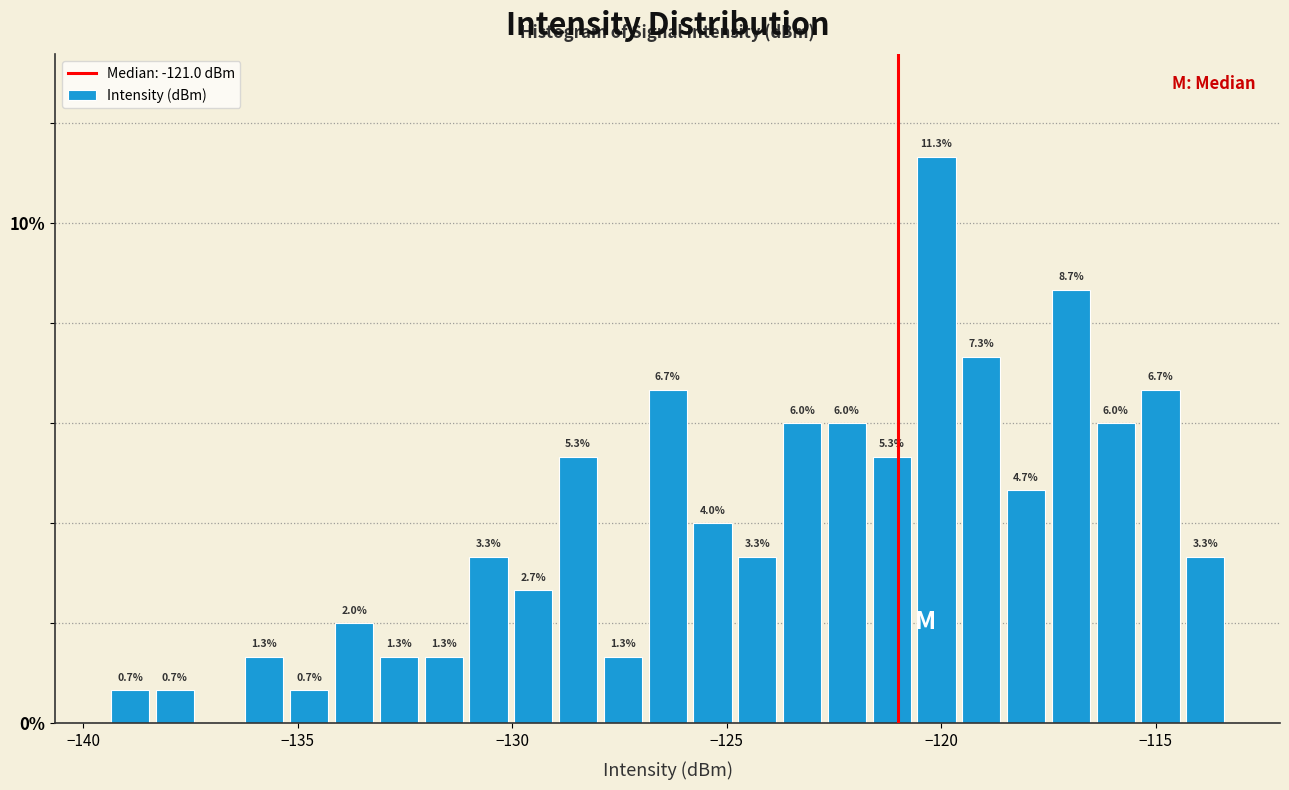

Around what value on the x-axis is the tallest bar? Give the approximate position of its centre, as read against the axis.

-120.0